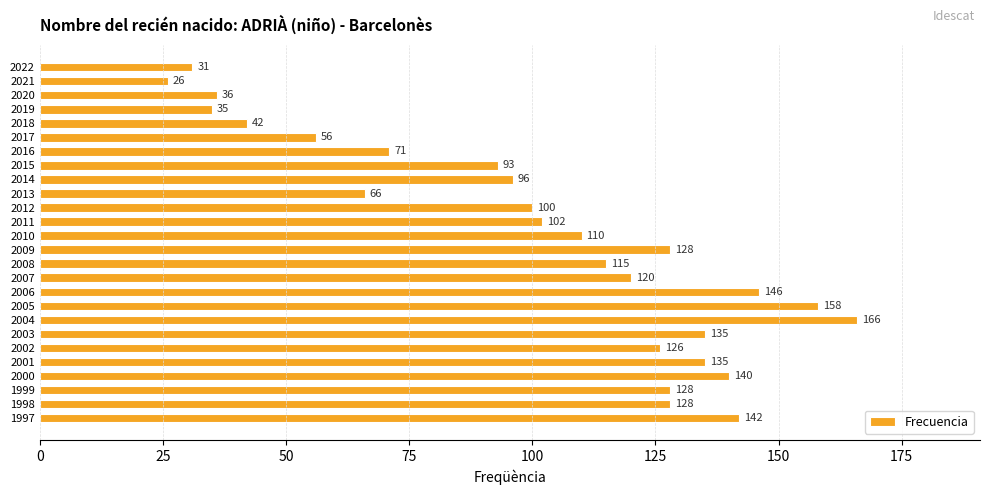

The value at 2009 is 198. True or false?

False